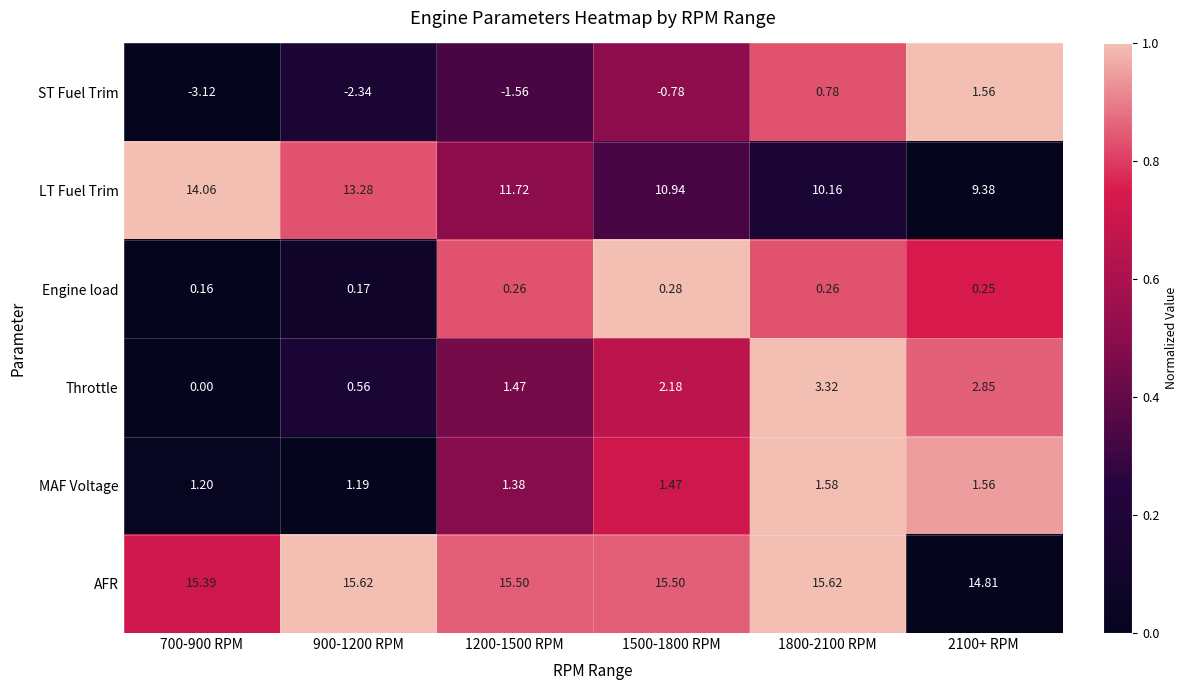

Rank the series at 1200-1500 RPM from lowest to highest value.

ST Fuel Trim, Engine load, MAF Voltage, Throttle, LT Fuel Trim, AFR